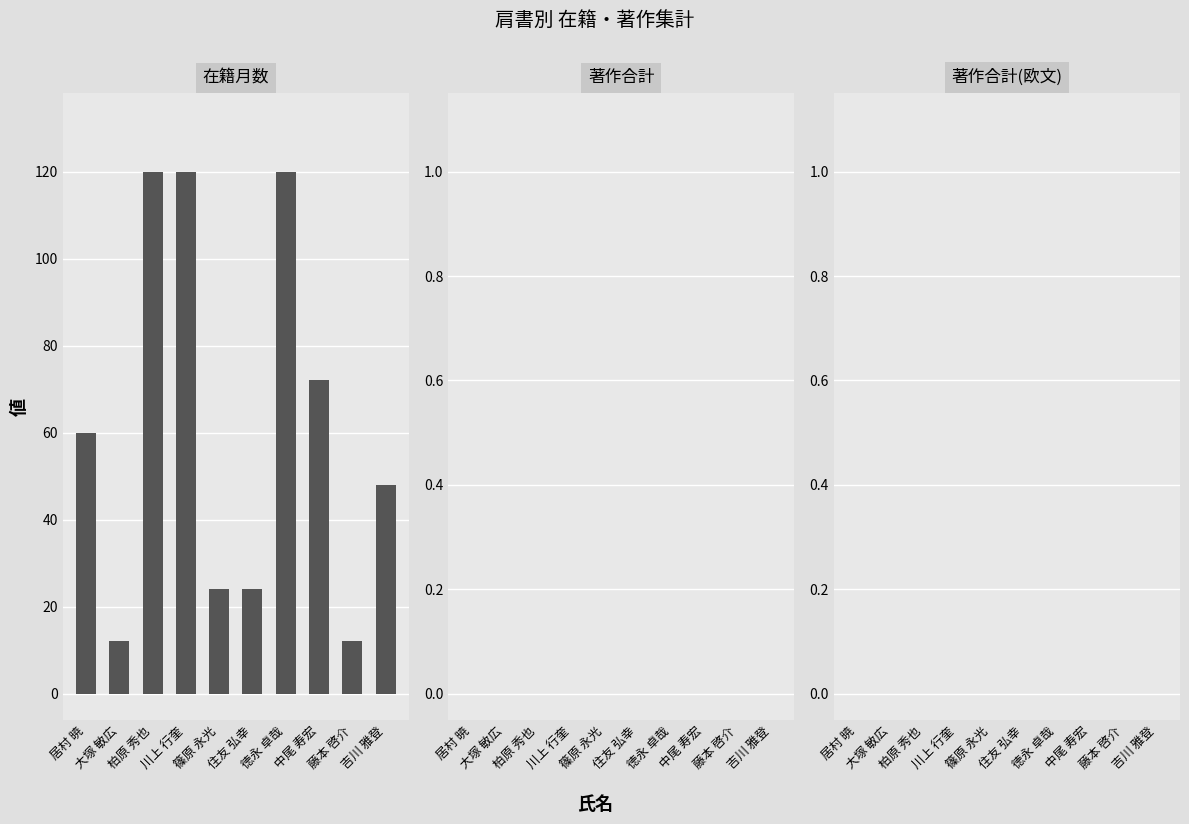

What is the average value?

61